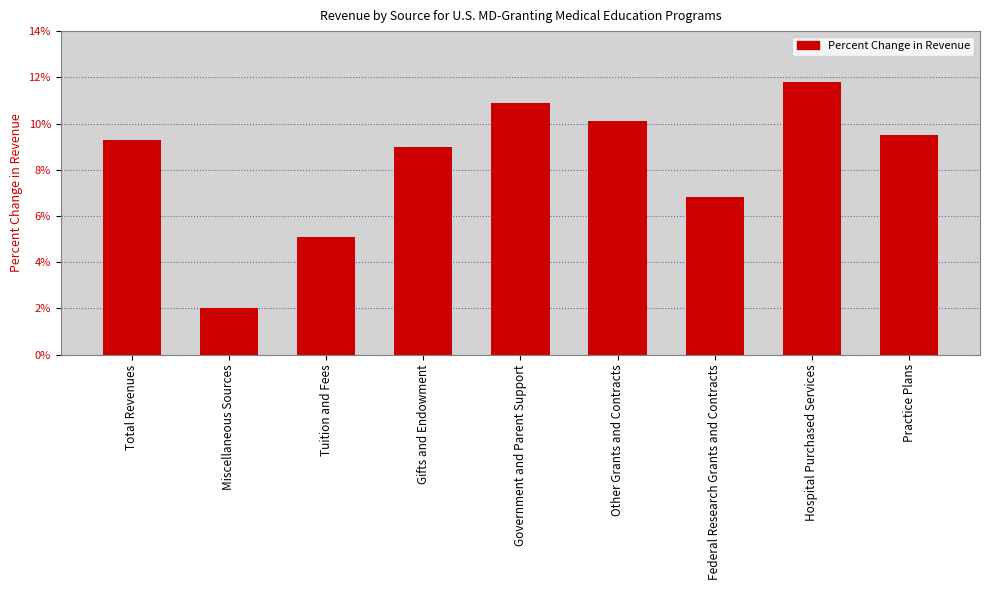

Which category has the highest value across all series?

Hospital Purchased Services